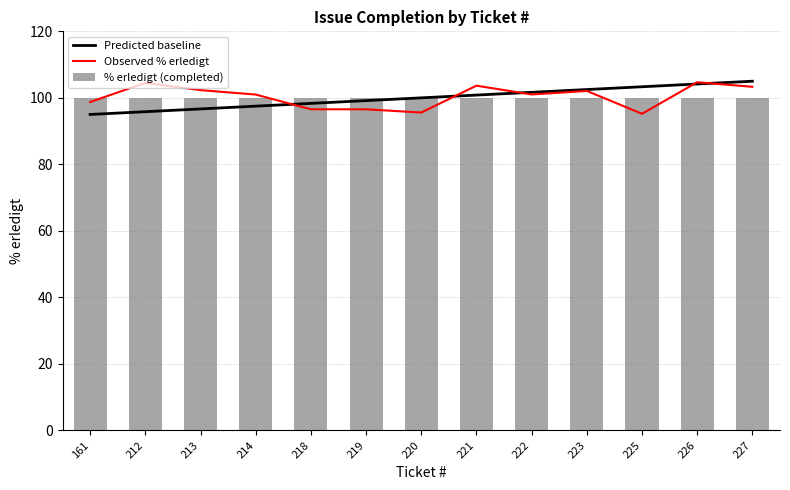

Is it true that % erledigt (completed) equals 164.2 at 223?

False